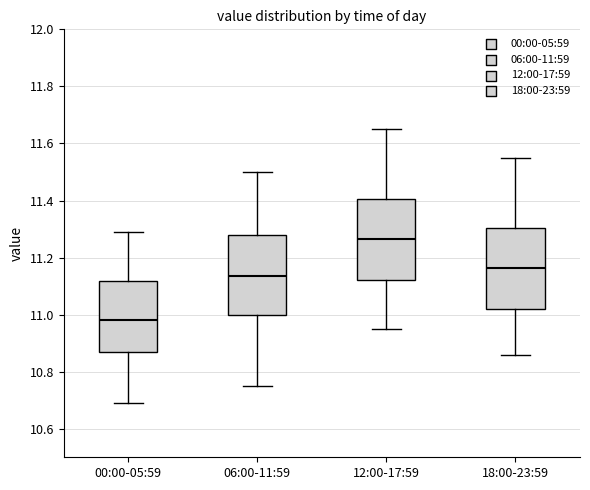

Where is the upper edge of the box for 00:00-05:59 on the y-axis? The values are not printed on the chart, so give them approximately, as read against the axis.

11.12